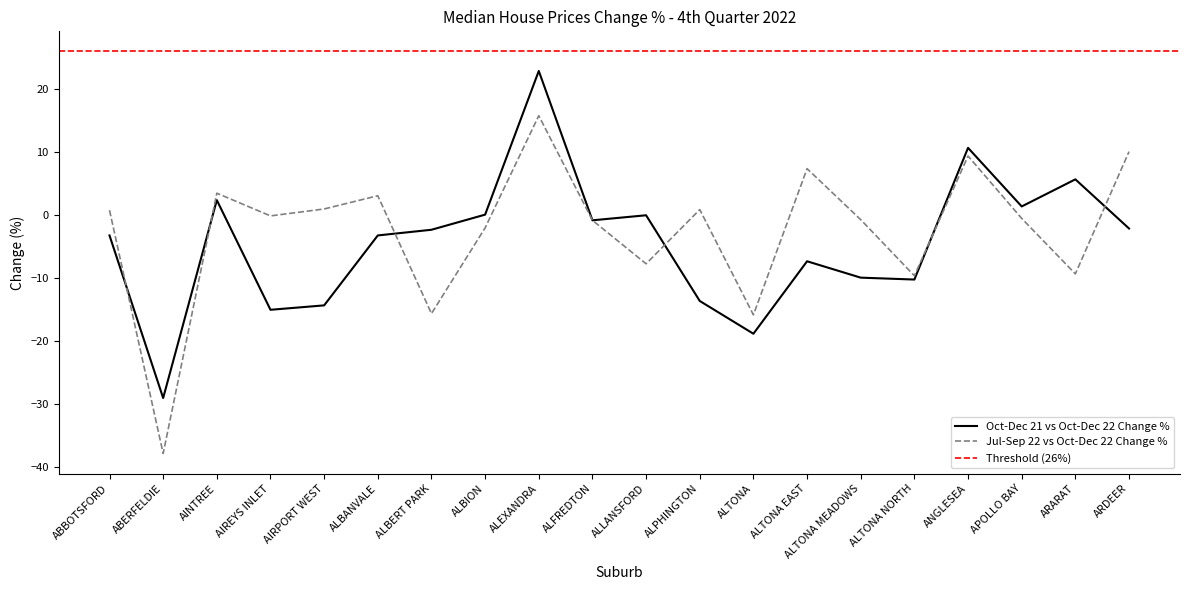

The Oct-Dec 21 vs Oct-Dec 22 Change % series shows -10.2 at ALTONA NORTH. True or false?

True